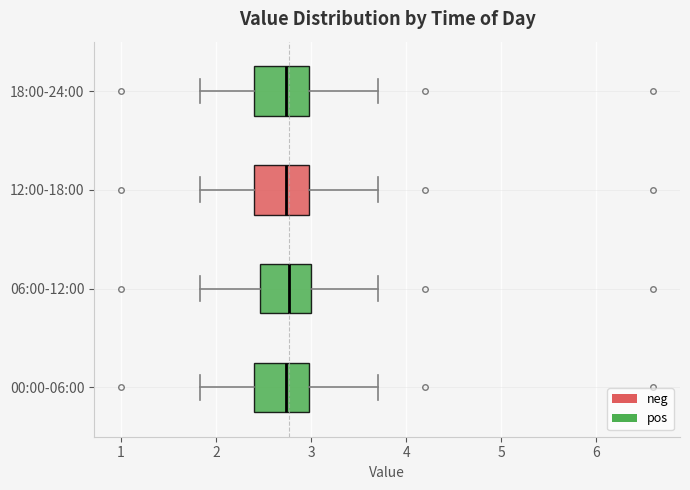

Reading bottom to top, transcribe this box plot: for each box, give where its median line is, the range the box spans, and where its two whiskers end, as read against the x-axis. The values are not printed on the chart, so give them approximately, as read against the axis.

00:00-06:00: median 2.7, box 2.4 to 3.0, whiskers 1.8 to 3.7
06:00-12:00: median 2.8, box 2.5 to 3.0, whiskers 1.8 to 3.7
12:00-18:00: median 2.7, box 2.4 to 3.0, whiskers 1.8 to 3.7
18:00-24:00: median 2.7, box 2.4 to 3.0, whiskers 1.8 to 3.7